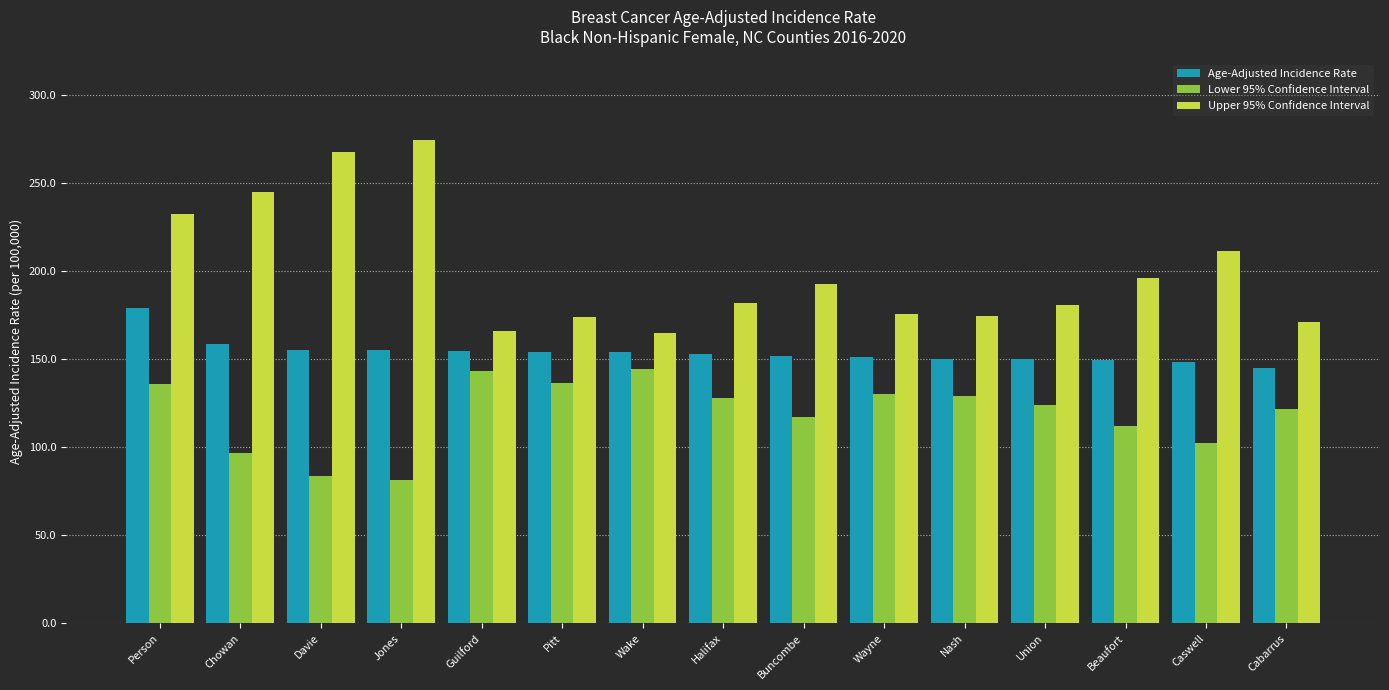

How many groups of bars are there?

15